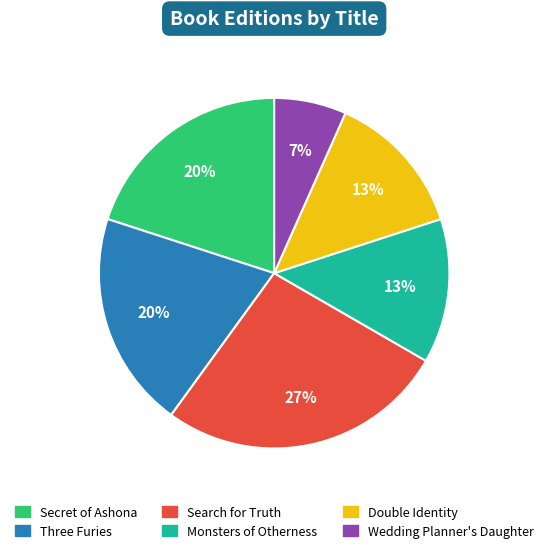

To the nearest percent, what portion does Secret of Ashona represent?

20%